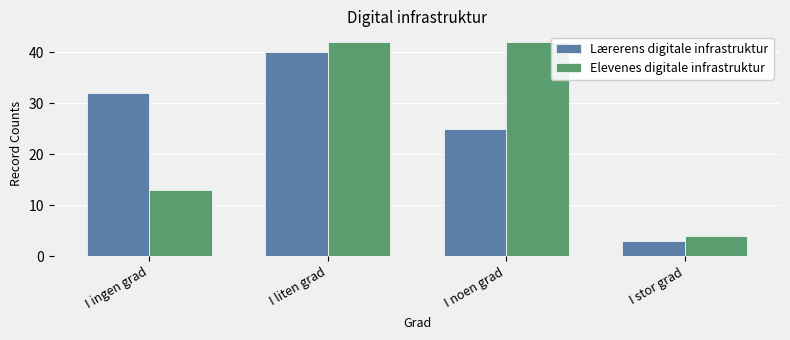

Are the bars horizontal?

No